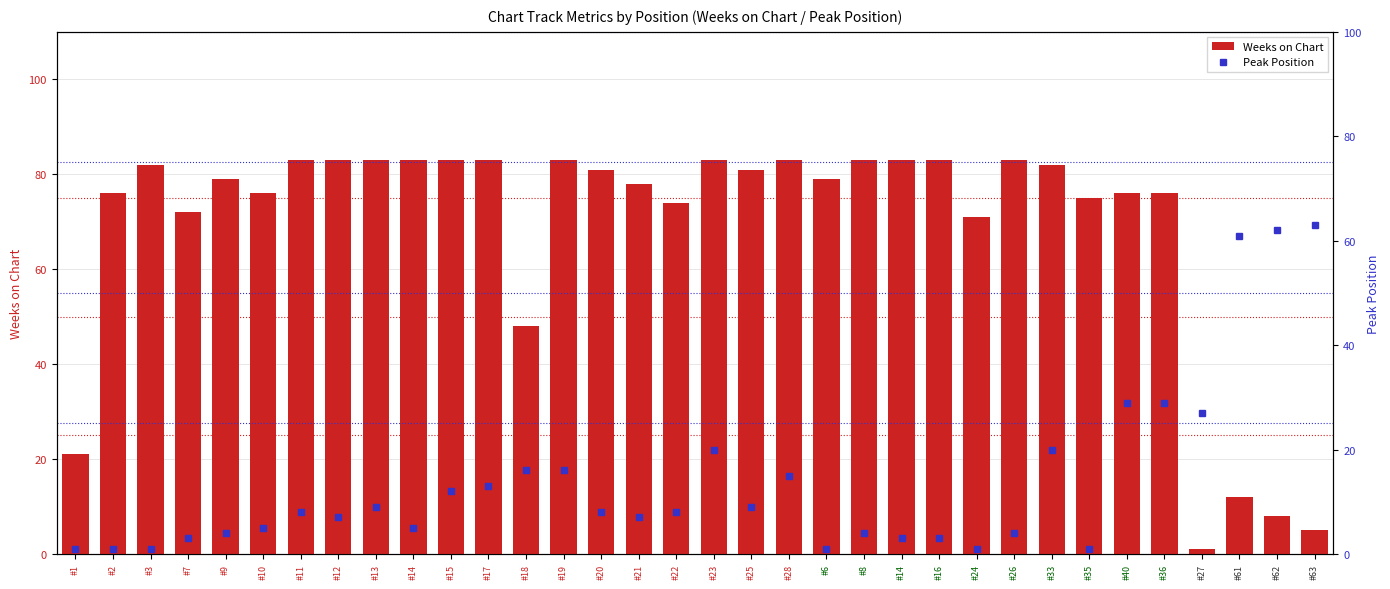

What is the total value across all series at #33?

102